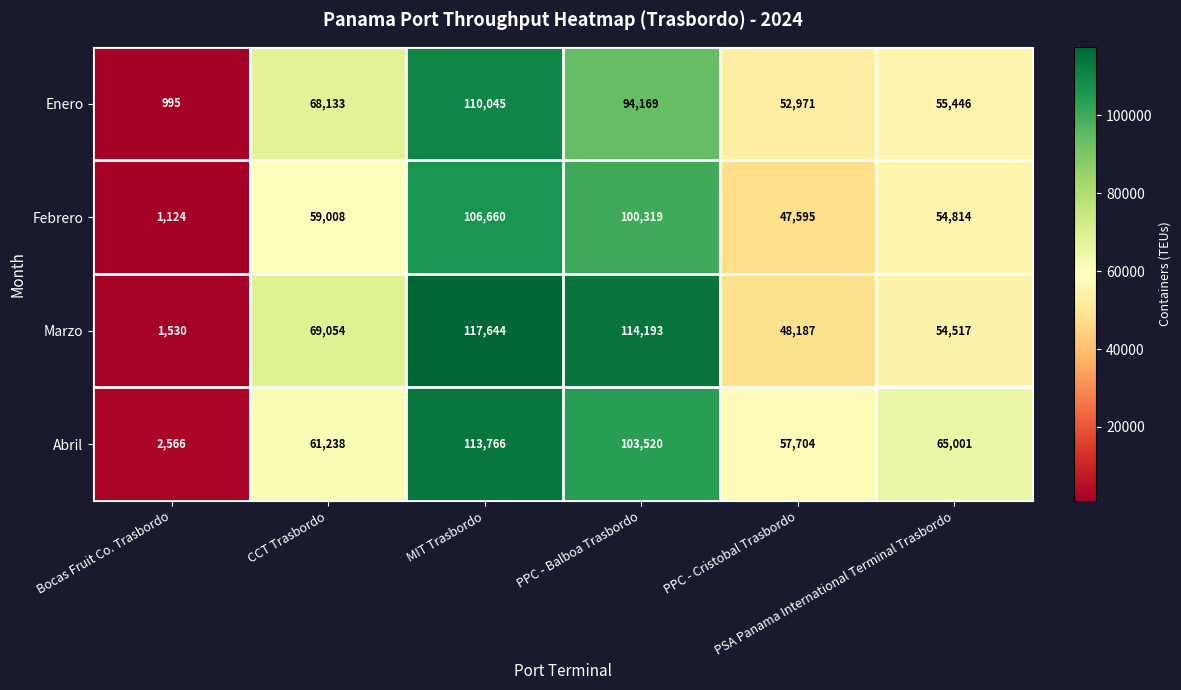

At how many categories does at least one series exceed 10492?

5